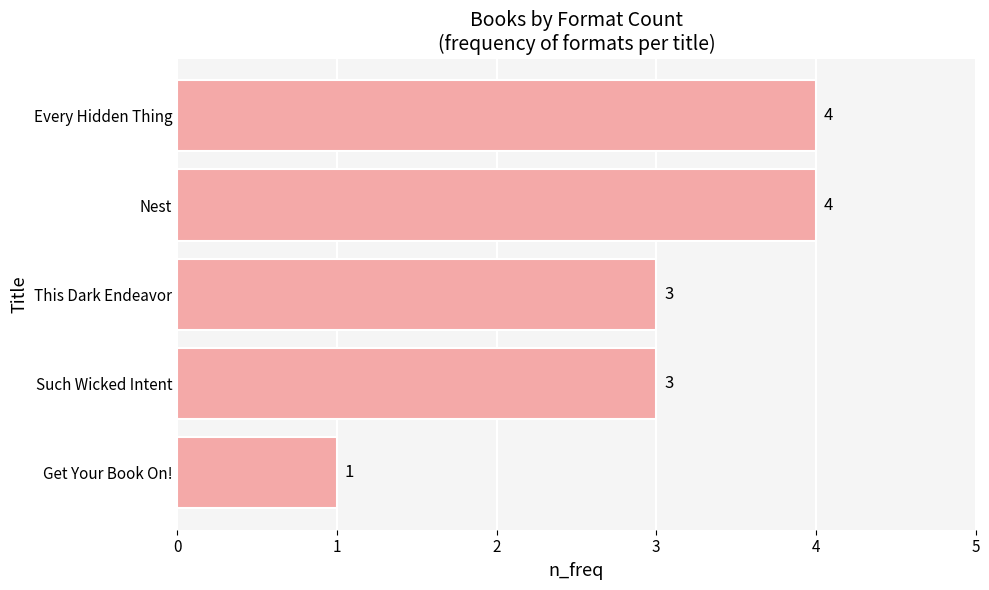

Approximately how many times larger is the value at Every Hidden Thing compared to Such Wicked Intent?

1.3